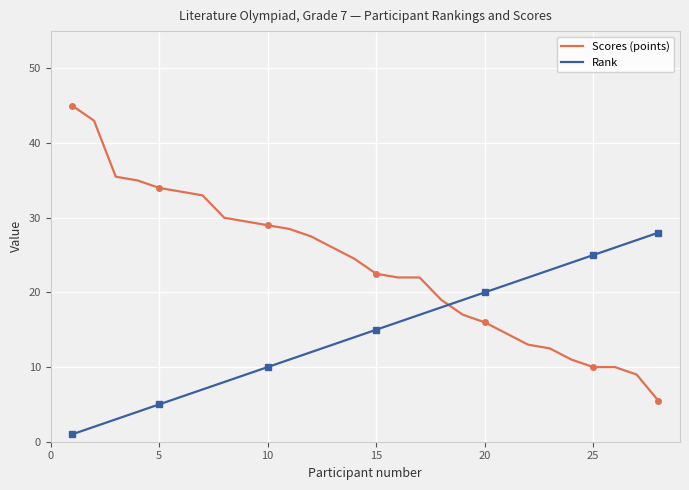

What is the value of the Rank point at the 24th from the left?

24.0